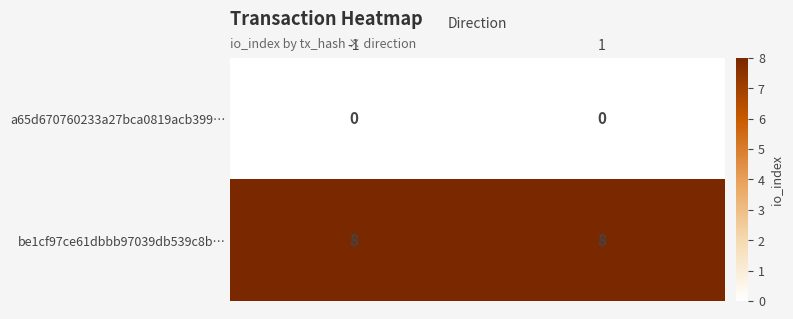

What is the sum of all be1cf97ce61dbbb97039db539c8b… values?

16